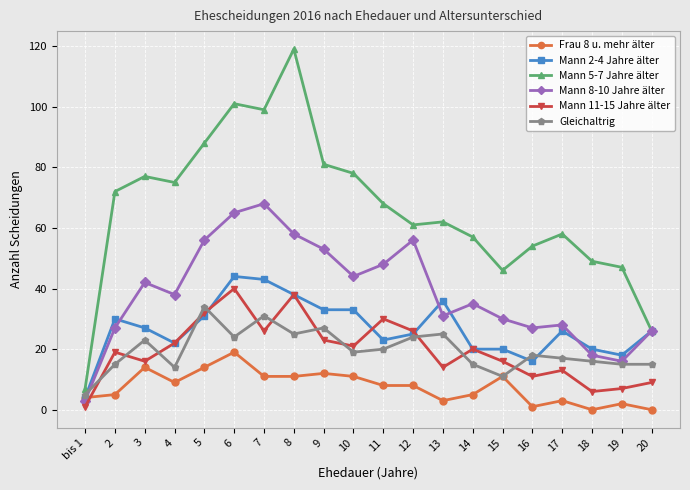

What is the average value of the Mann 2-4 Jahre älter series?

27